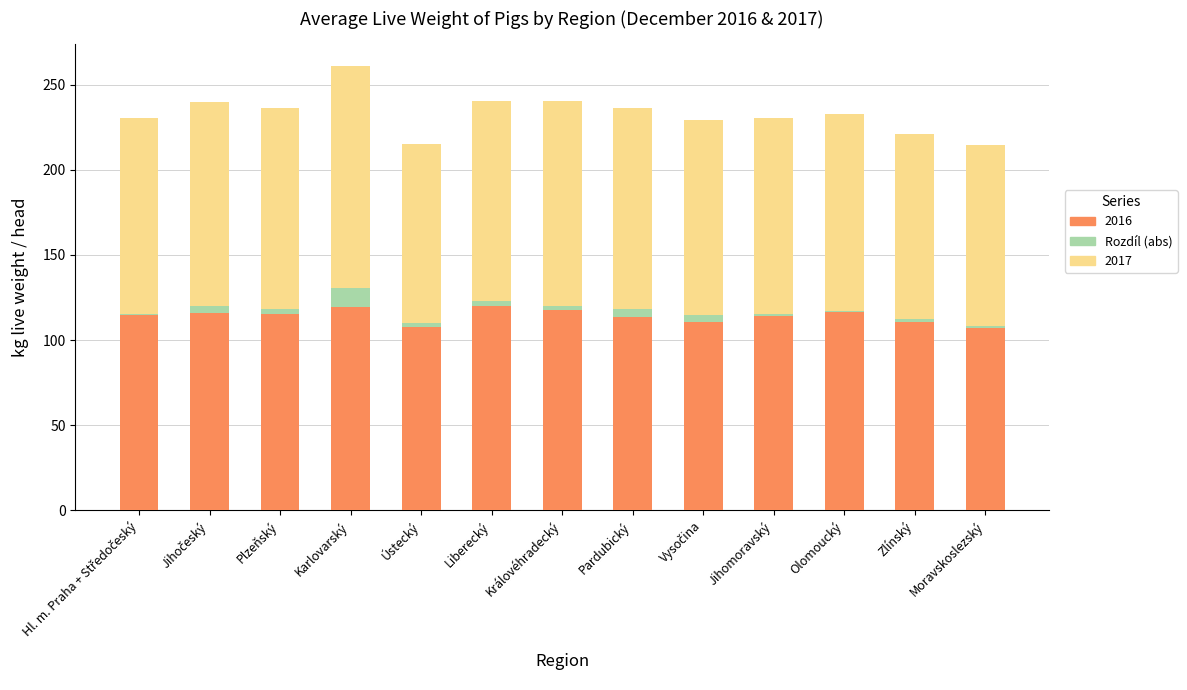

At which category is the sum across all series the highest?

Karlovarský